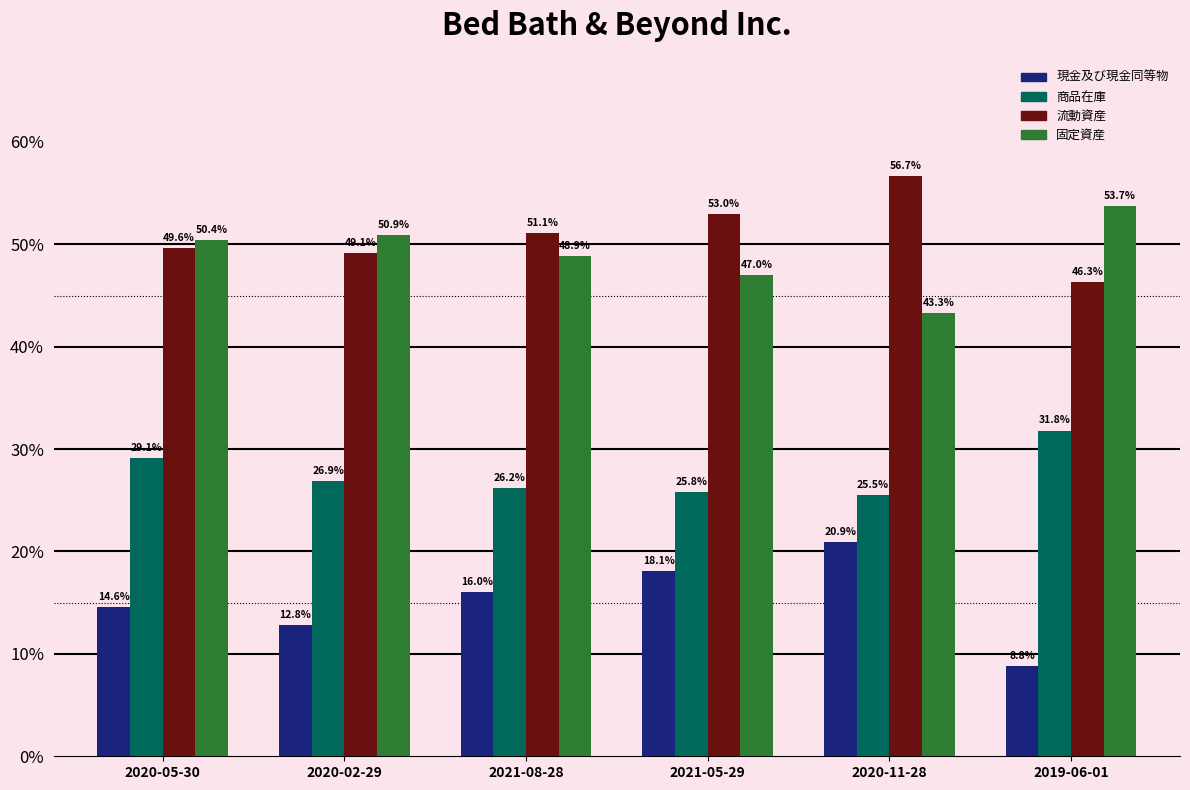

Reading right to left, list all the values displayed in this chart.

現金及び現金同等物: 2019-06-01=0.1	2020-11-28=0.2	2021-05-29=0.2	2021-08-28=0.2	2020-02-29=0.1	2020-05-30=0.1
商品在庫: 2019-06-01=0.3	2020-11-28=0.3	2021-05-29=0.3	2021-08-28=0.3	2020-02-29=0.3	2020-05-30=0.3
流動資産: 2019-06-01=0.5	2020-11-28=0.6	2021-05-29=0.5	2021-08-28=0.5	2020-02-29=0.5	2020-05-30=0.5
固定資産: 2019-06-01=0.5	2020-11-28=0.4	2021-05-29=0.5	2021-08-28=0.5	2020-02-29=0.5	2020-05-30=0.5